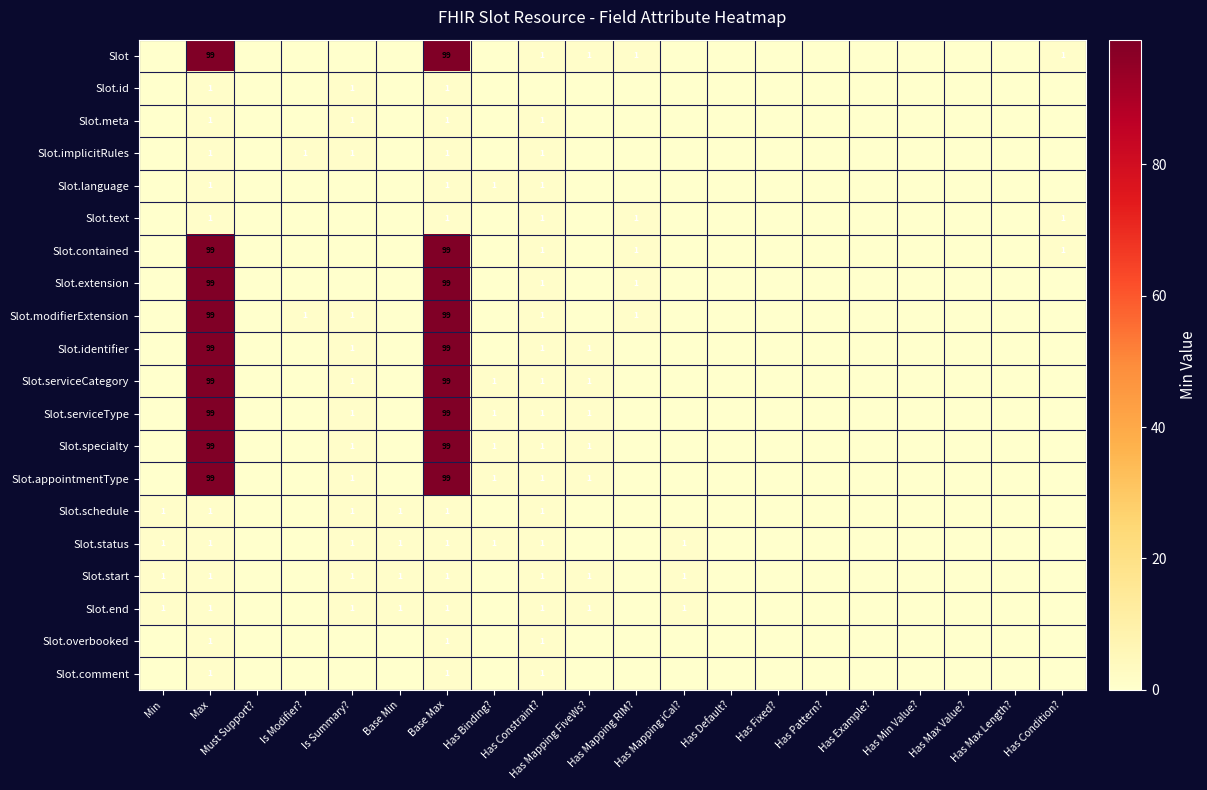

Which series has the widest spread of values?

Slot